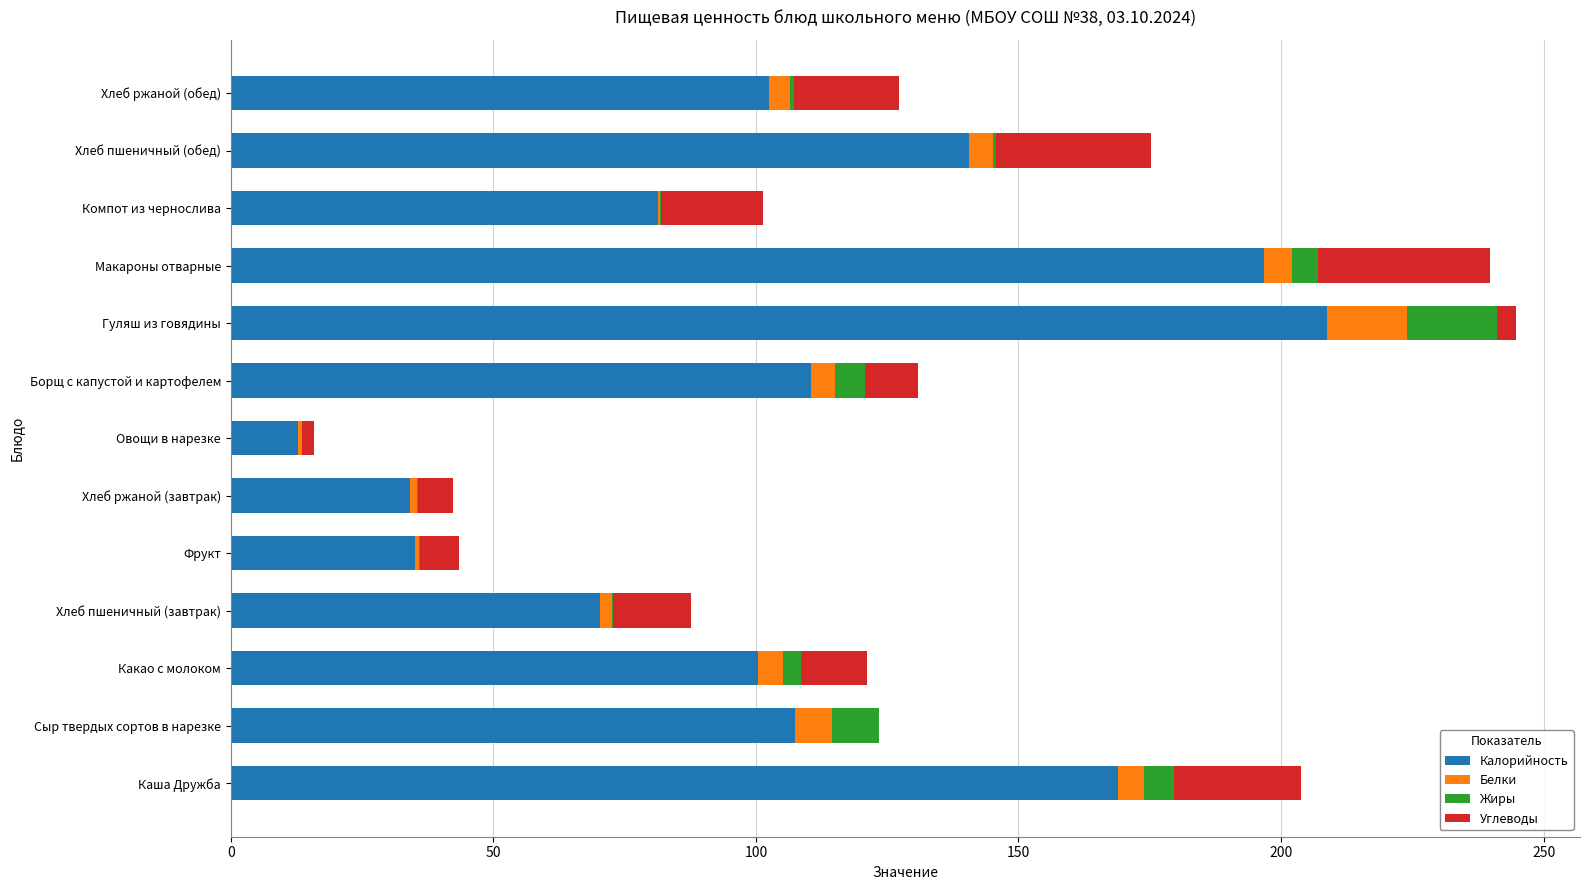

The Калорийность series shows 53.1 at Фрукт. True or false?

False